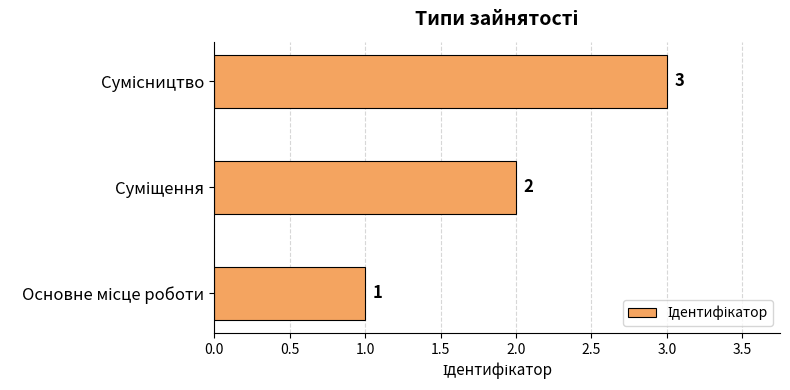

What is the sum of all values?

6